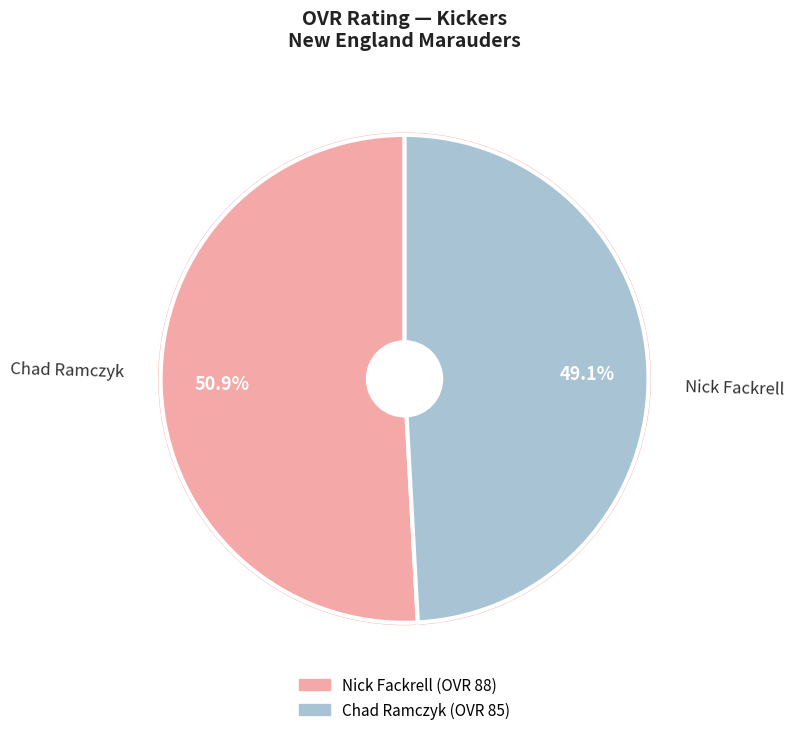

Does any single category account for the majority?

Yes